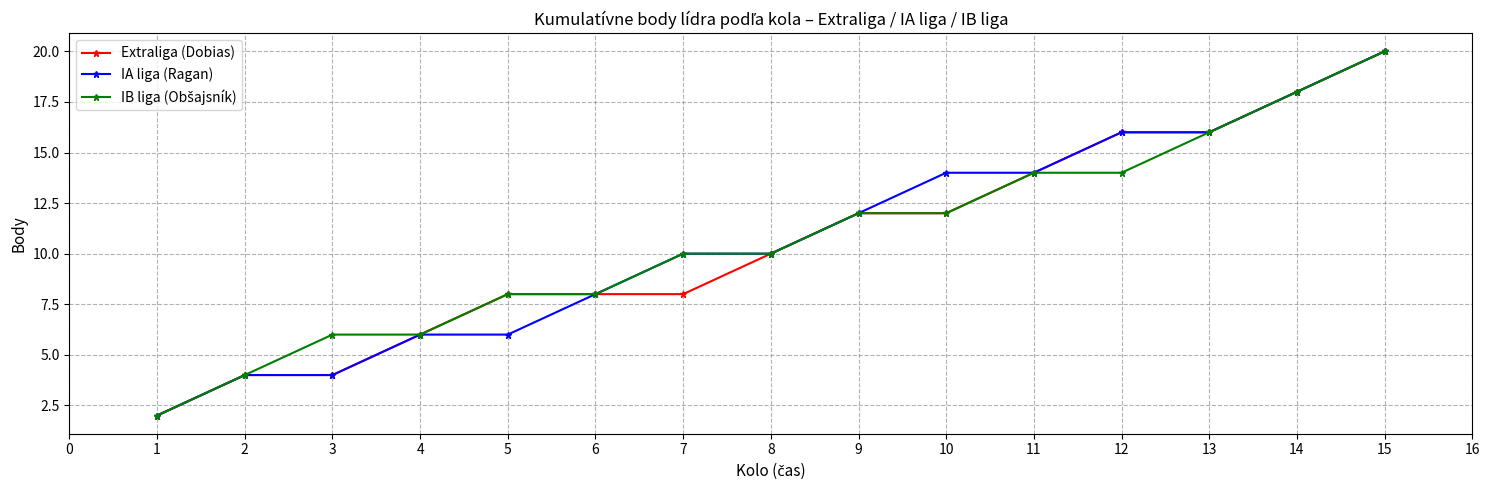

At which category is the sum across all series the highest?

15